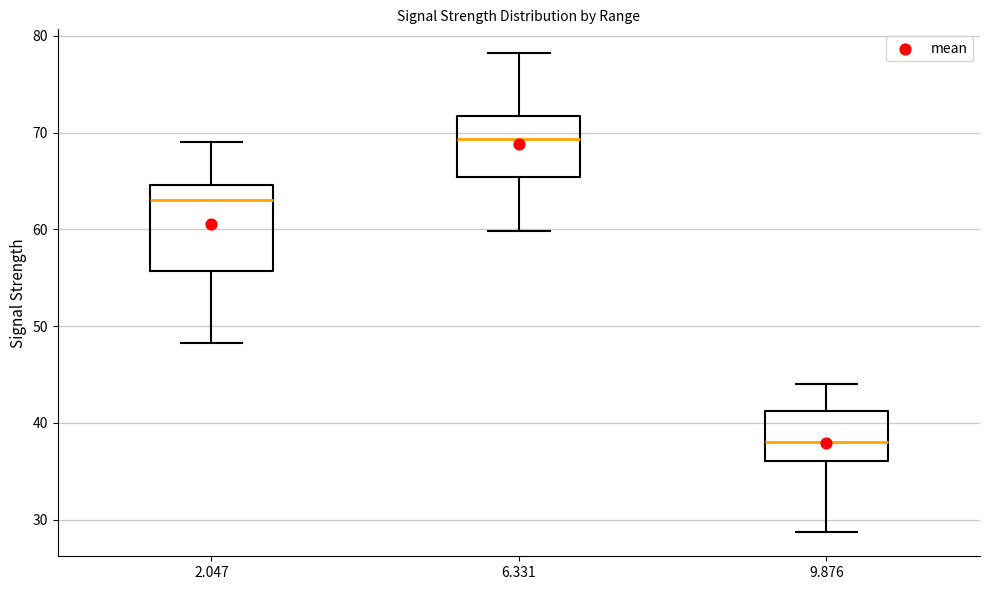

Where does the median line of the box at x = 9.876 sit on the y-axis? The values are not printed on the chart, so give them approximately, as read against the axis.

38